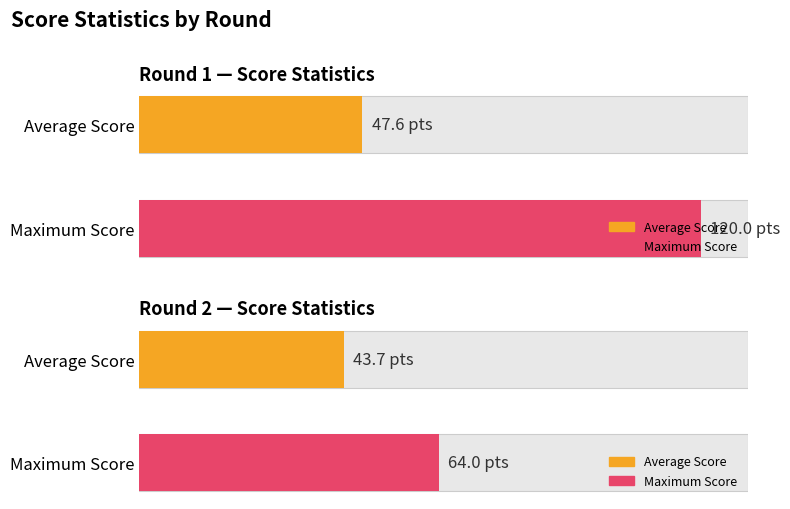

Is it true that Max Score equals 25.5 at Round 1 Board 926?

False